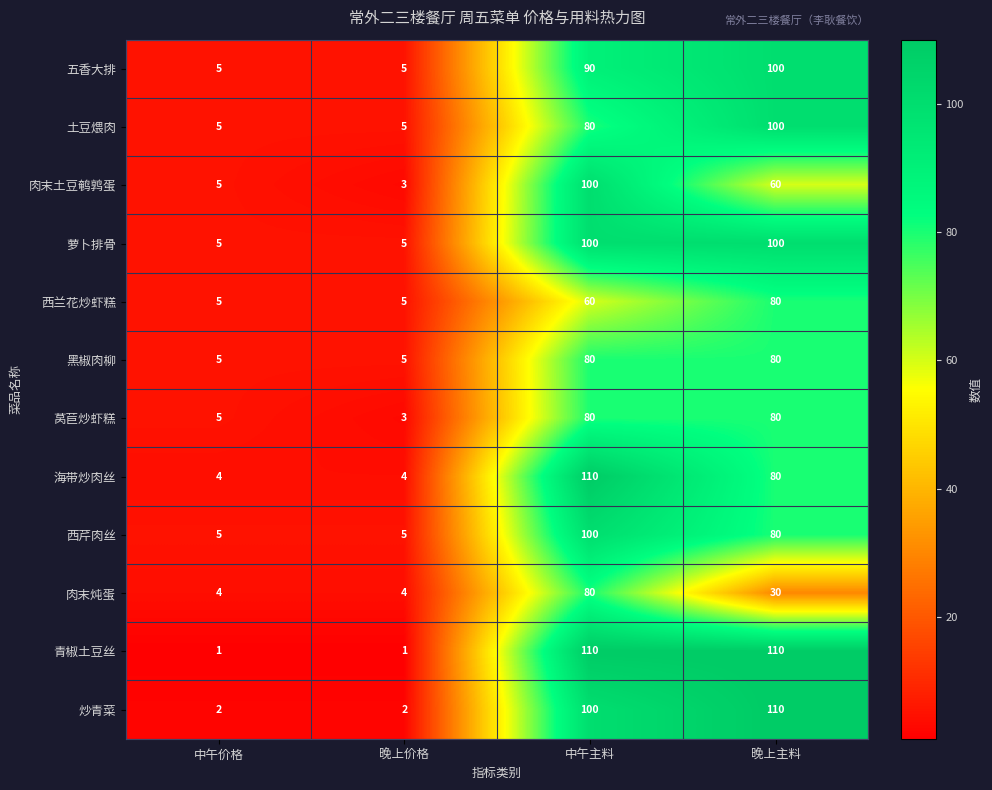

What is the total value across all series at 晚上主料?

1010